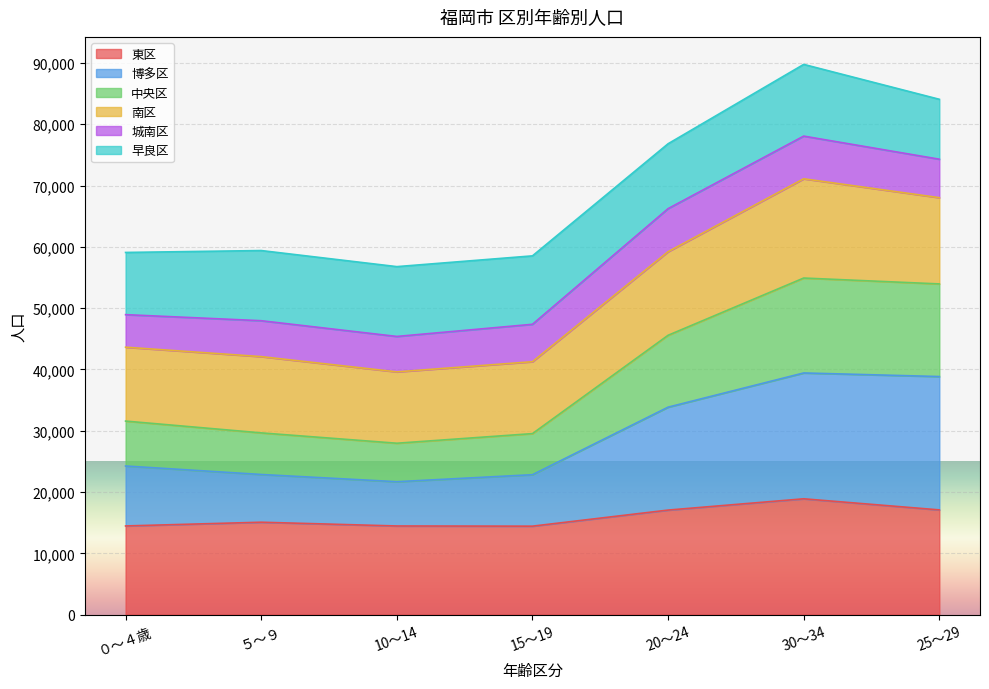

True or false: 東区 and 博多区 intersect in this chart.

False